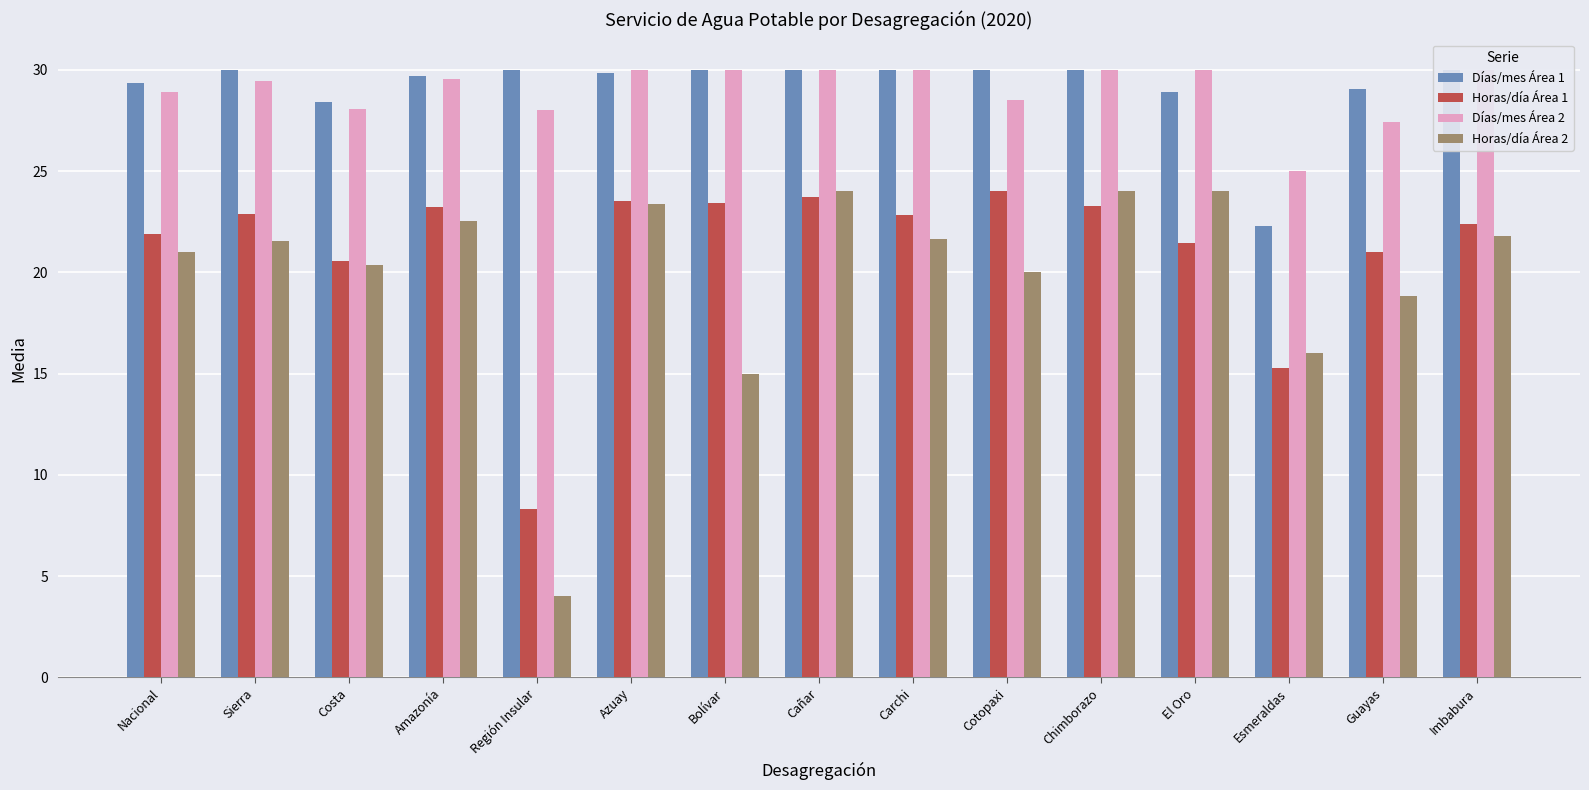

What is the label of the 12th bar from the right?

Amazonía